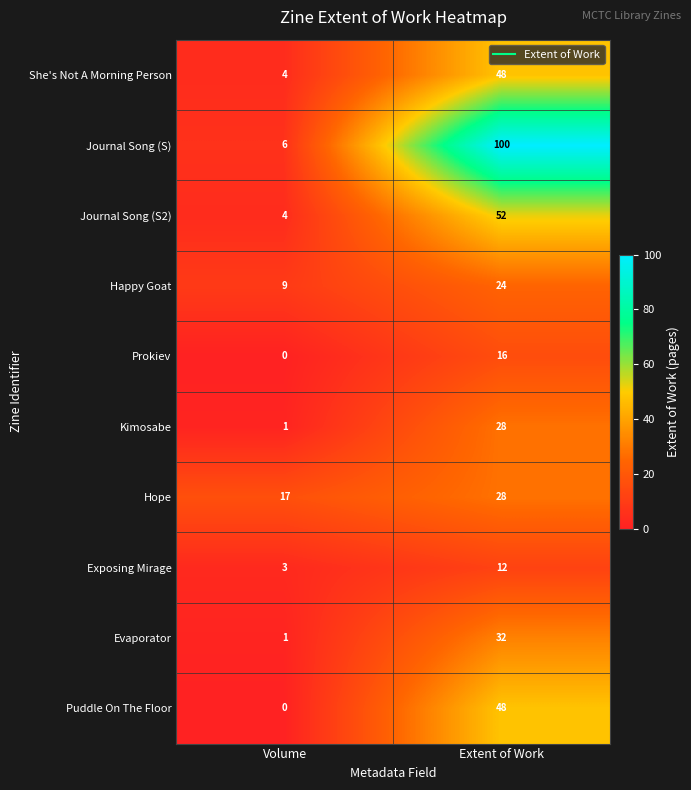

At how many categories does at least one series exceed 18?

1